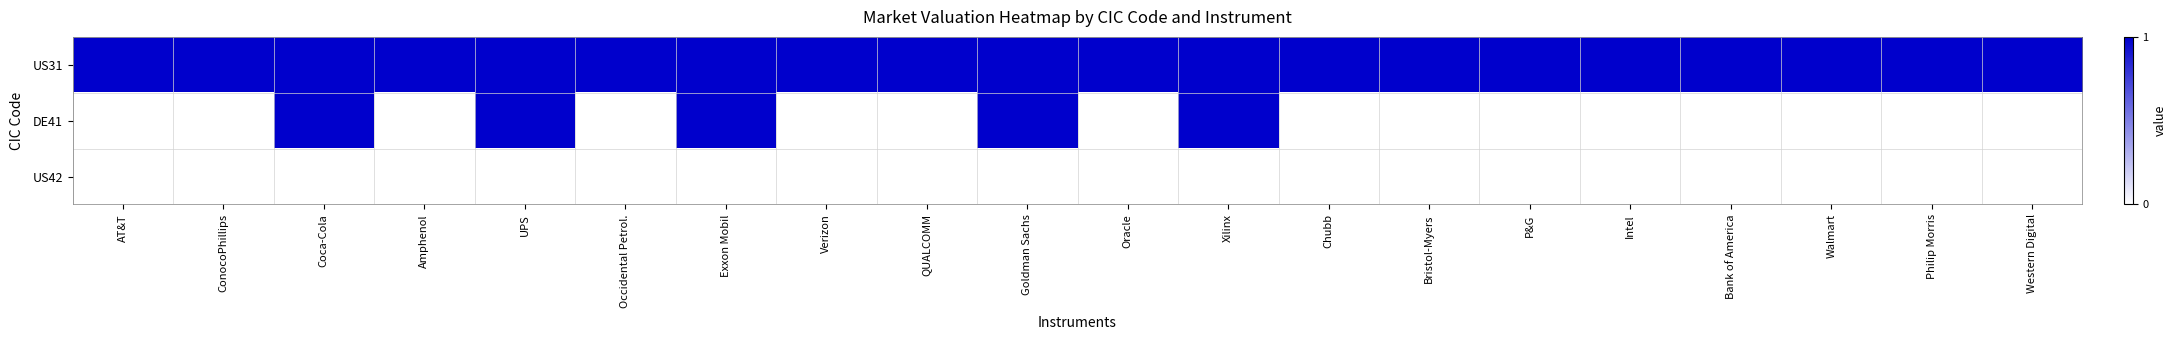

Rank the series by their average value, from highest to lowest.

US31, DE41, US42